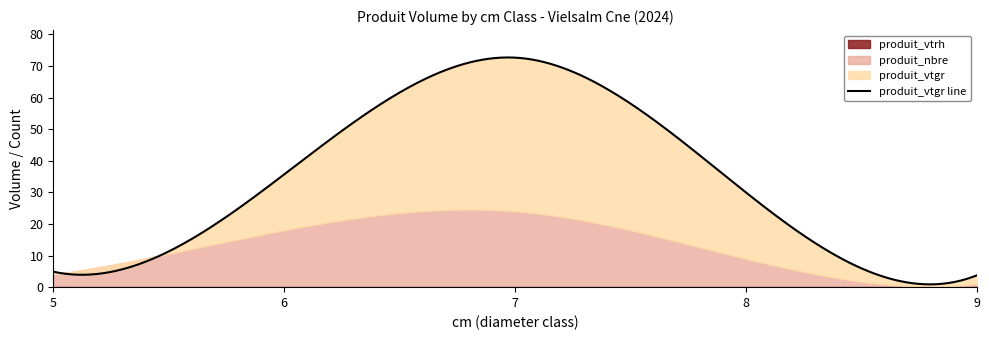

True or false: produit_nbre and produit_vtgr cross at least once.

False